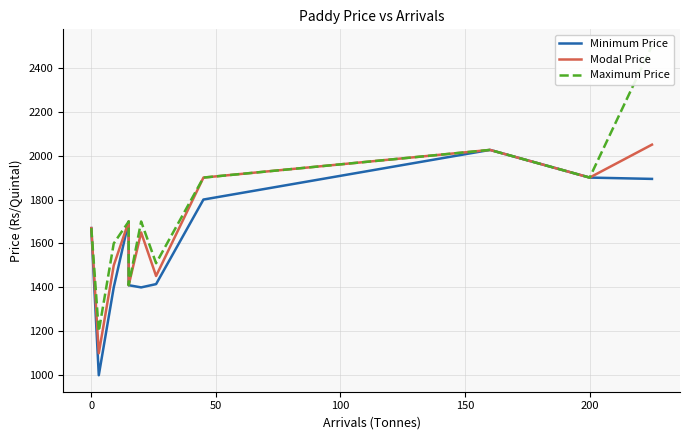

What is the value of the Modal Price point at the 6th from the left?

1650